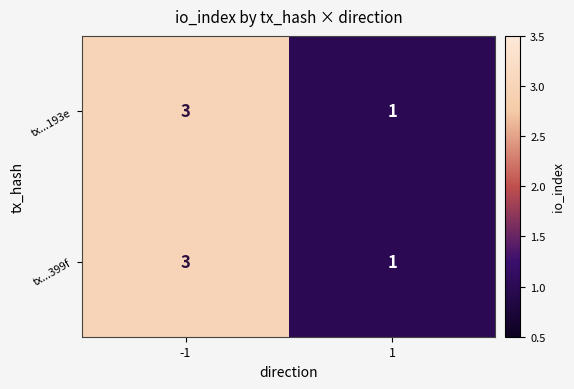

The value of tx...399f at 1 is 1. True or false?

True